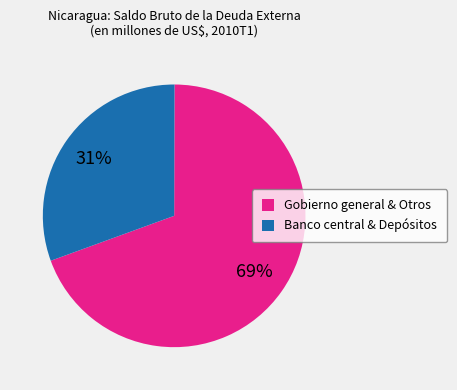

What is the smallest slice in the pie chart?

Banco central & Depósitos